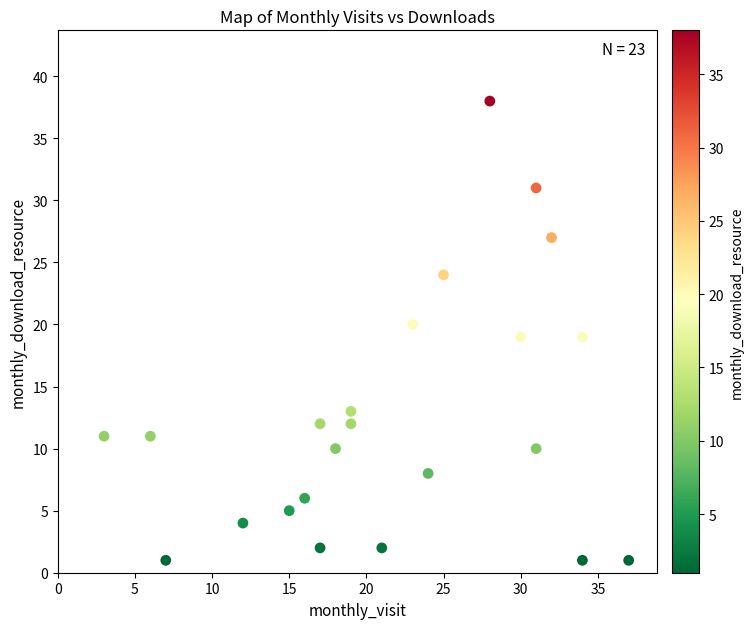

What is the range of Y values (max minus min)?

37